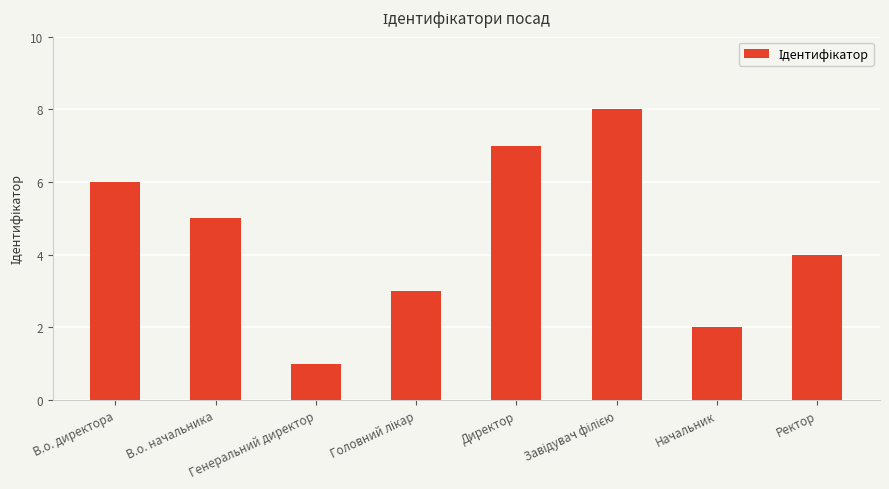

What is the difference between the second highest and second lowest values?

5